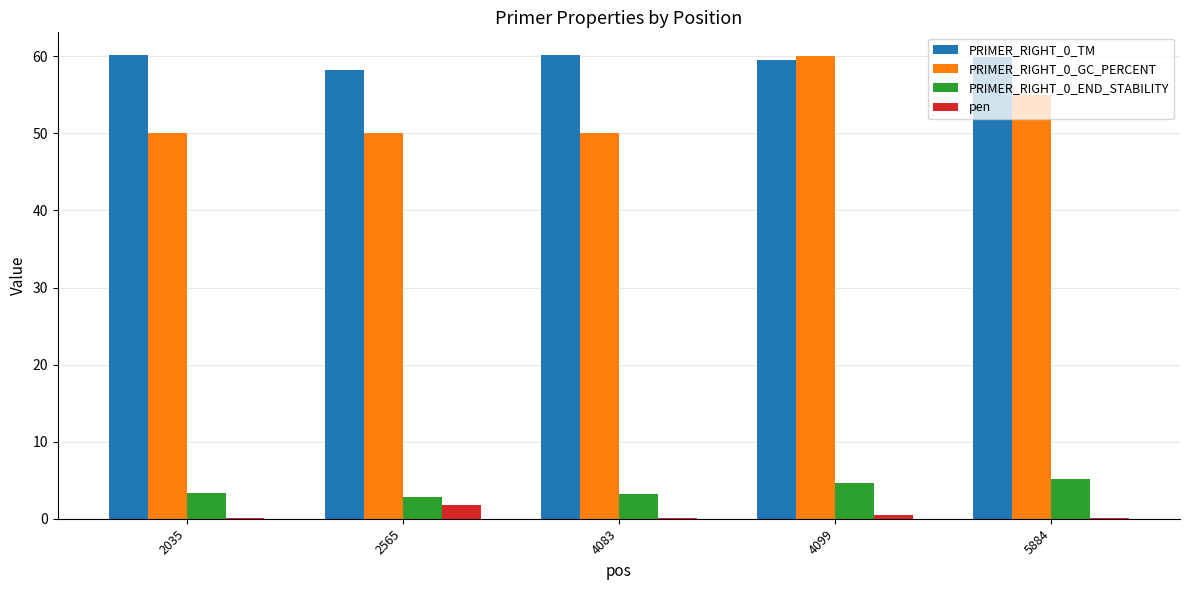

Are the bars horizontal?

No